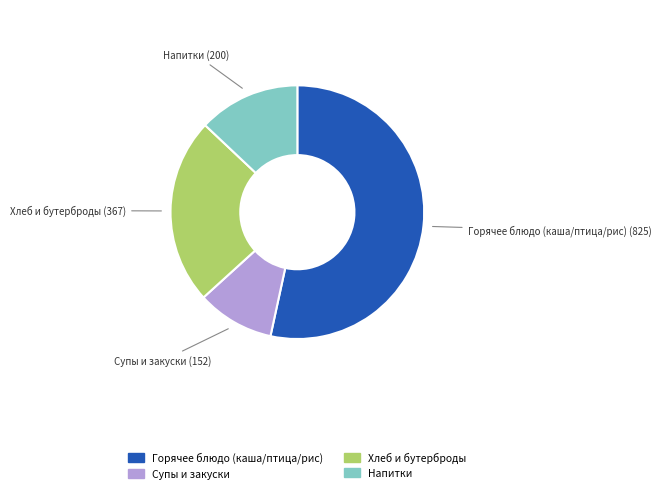

Is there any slice that represents more than half of the pie?

Yes